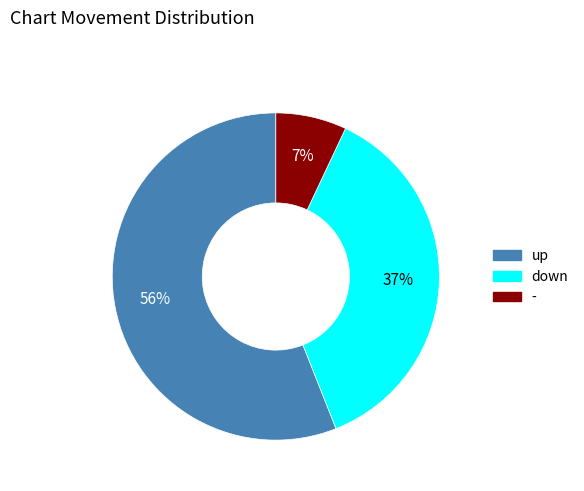

To the nearest percent, what percentage of the pie is -?

7%